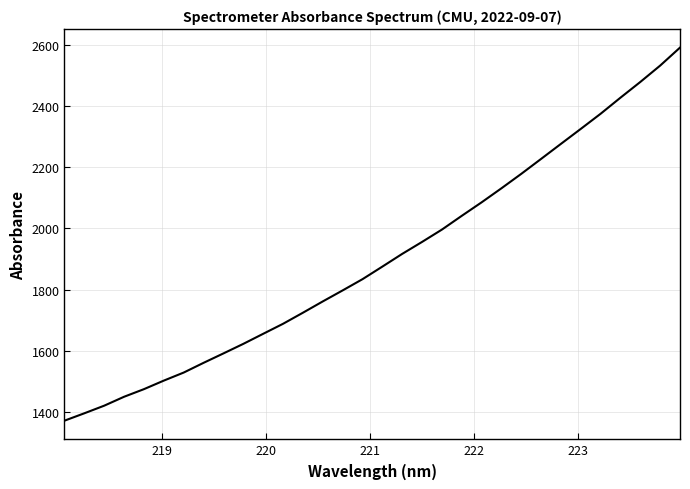

What is the greatest value displayed?

2590.3